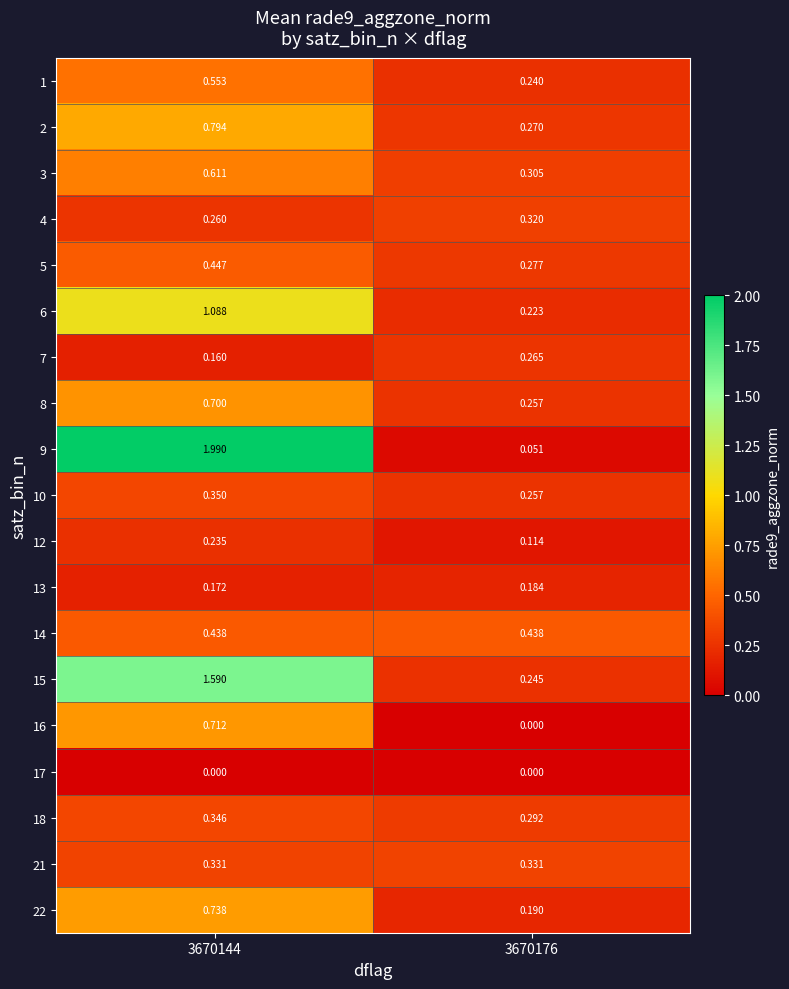

Which series has the largest range (max minus min)?

9